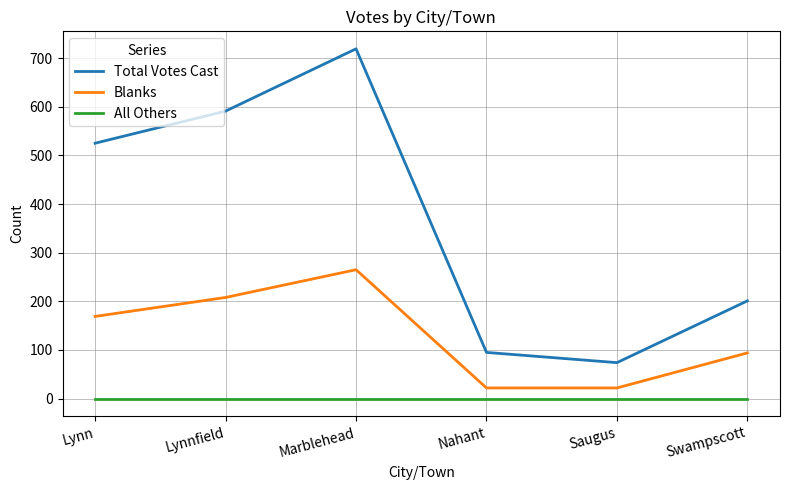

Where is the first local maximum for Total Votes Cast?

Marblehead